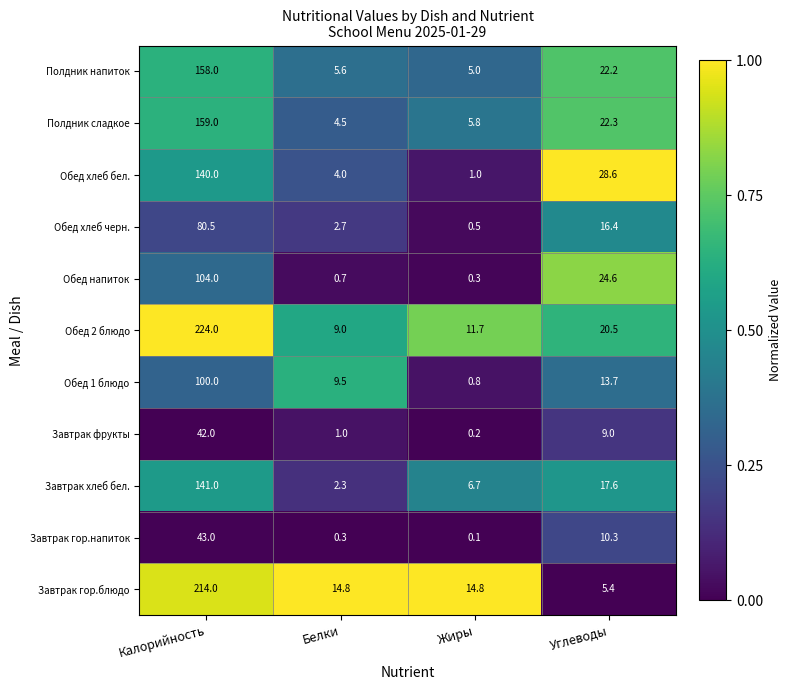

How many data points does each series have?

4